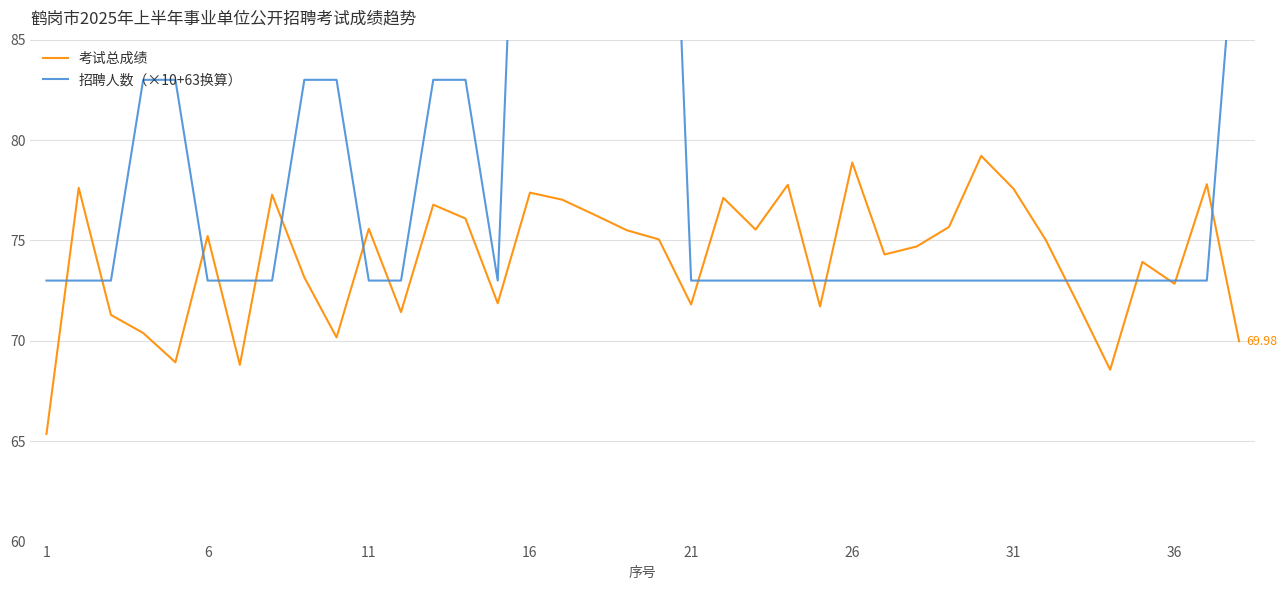

Rank the series by their maximum value, from highest to lowest.

招聘人数（×10+63换算）, 考试总成绩